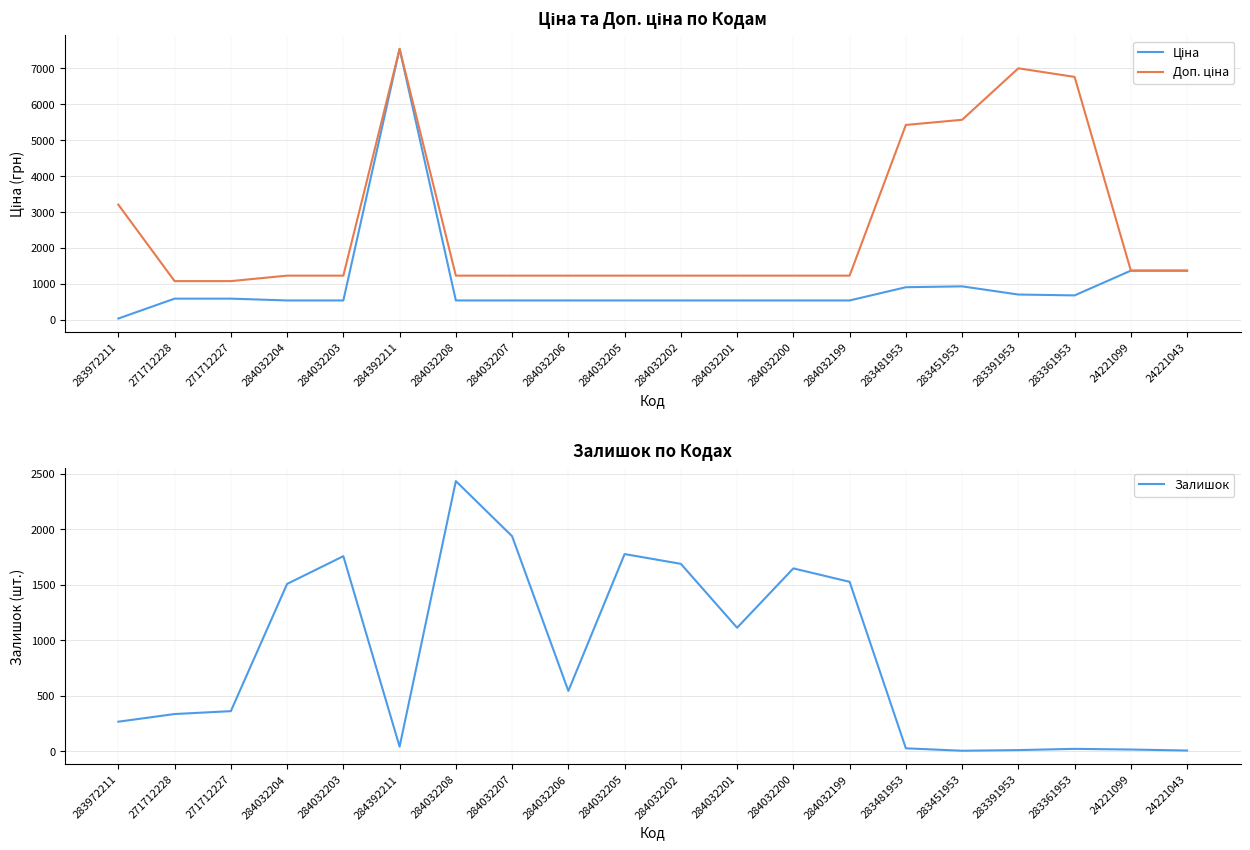

What is the difference between the maximum and minimum values in the Залишок series?

2431